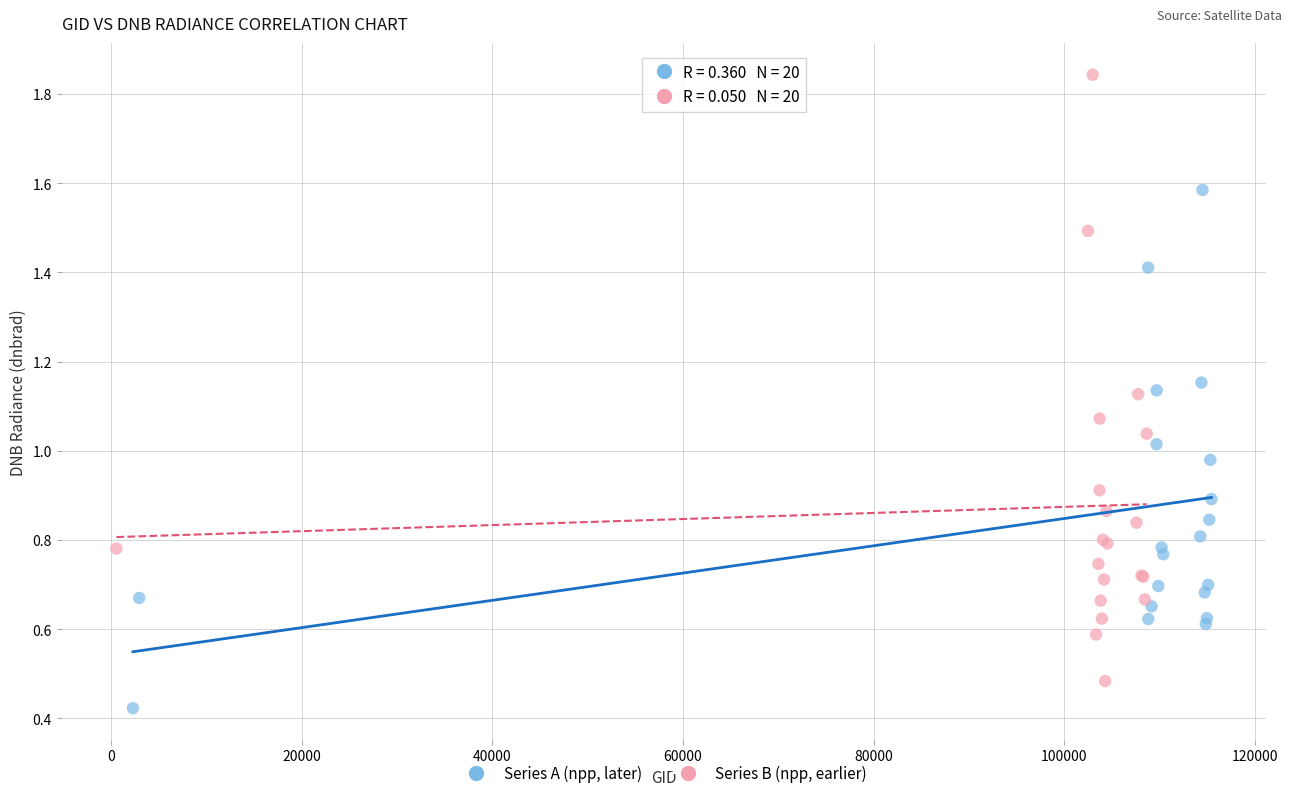

Which series reaches the minimum Y coordinate?

Series A (npp, later)